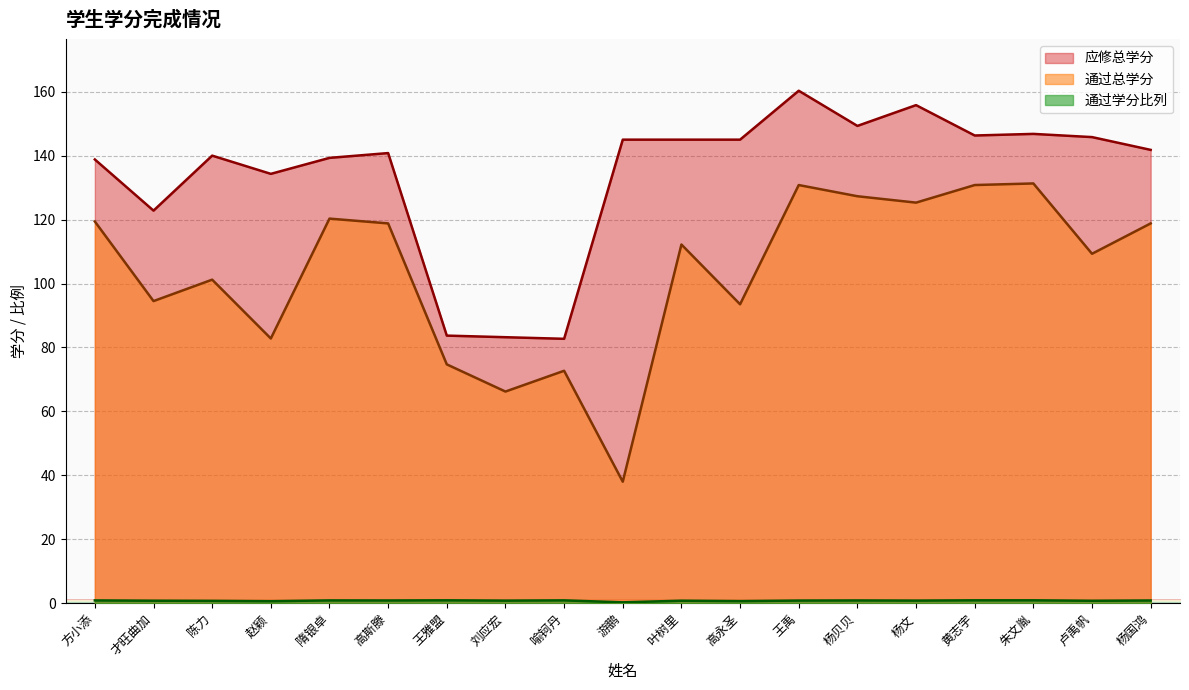

How many lines are shown in the chart?

3